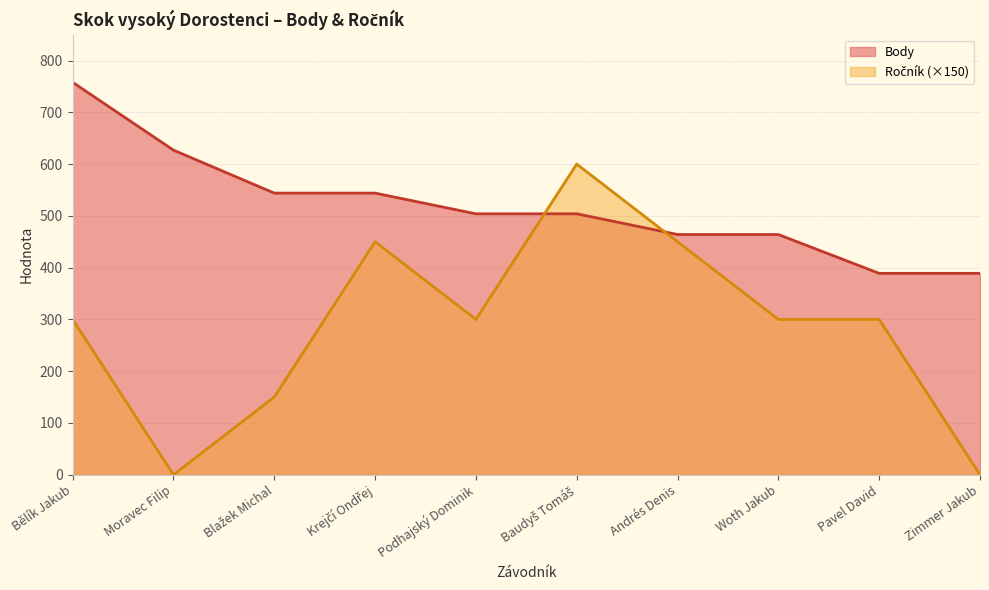

Which label corresponds to the smallest value in the chart?

Moravec Filip